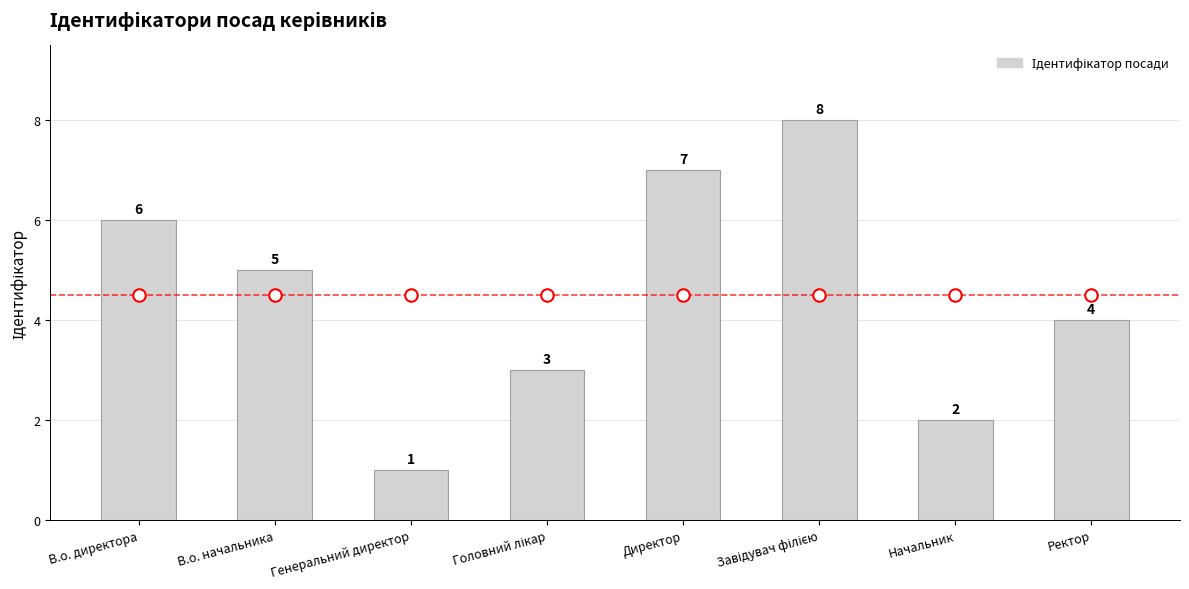

What is the difference between the maximum and minimum values?

7